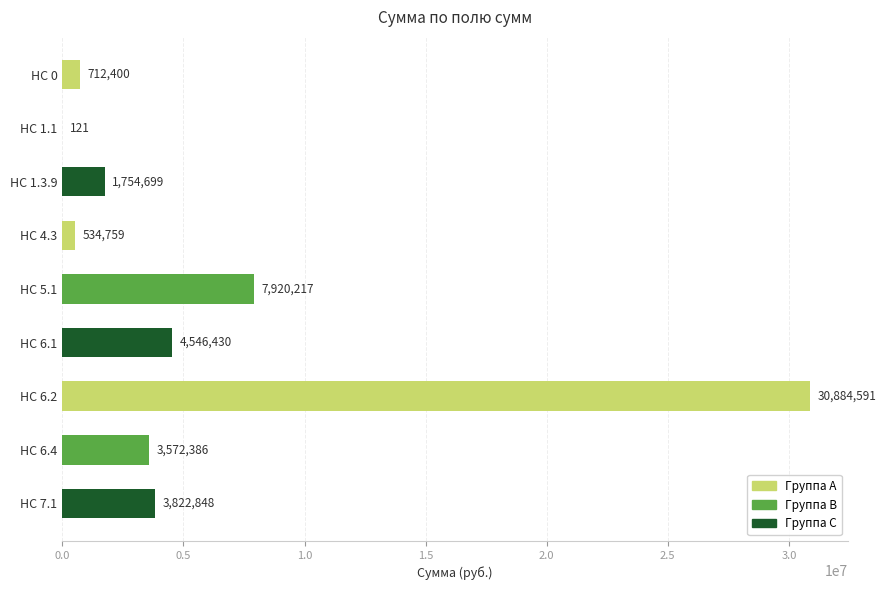

What is the change in value from HC 1.1 to HC 6.4?

+3572264.6